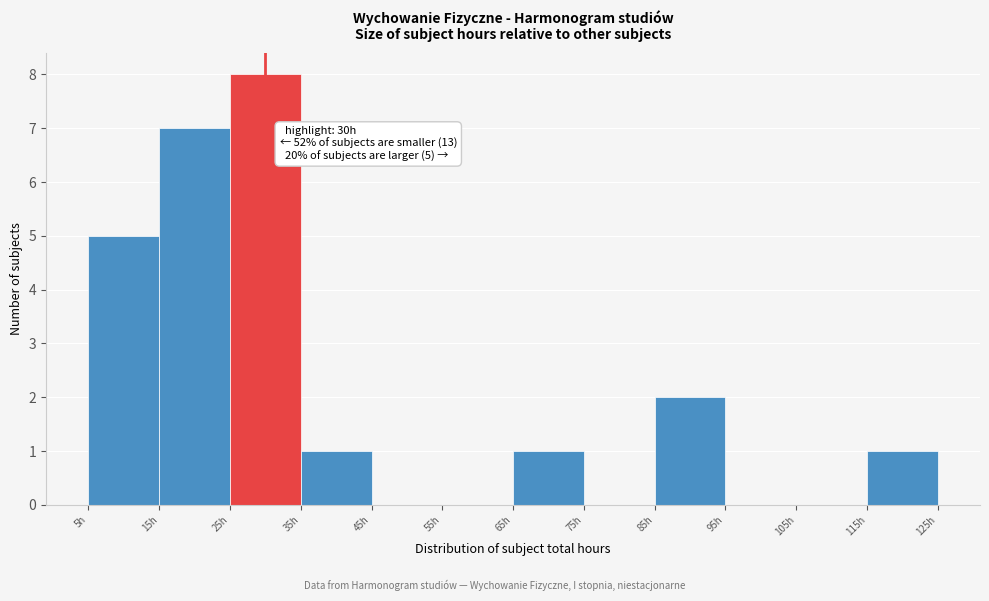

Which range on the x-axis has the tallest bar?

25 to 35